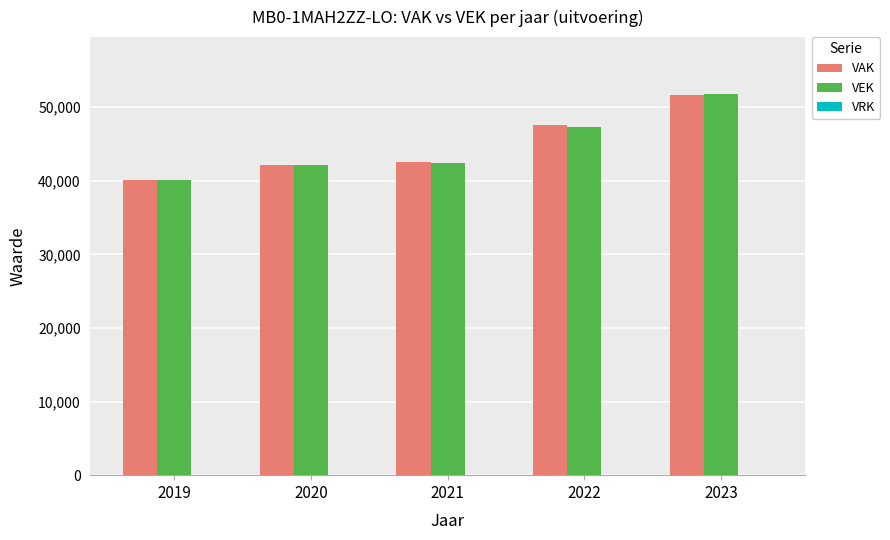

Read the VEK value at 2020, to the nearest 50.

42100